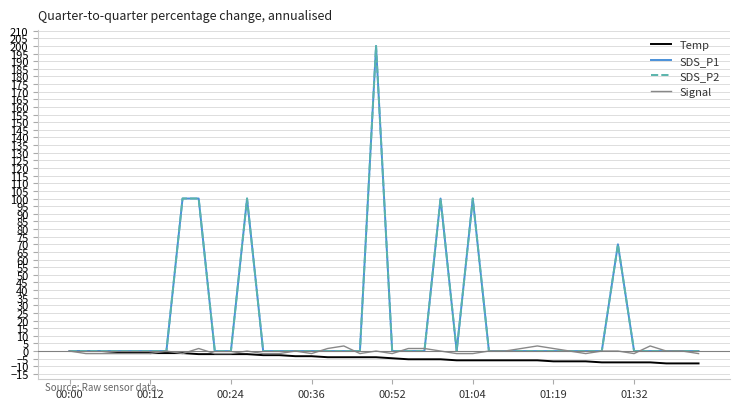

Is this an area chart (filled region under the line)?

No